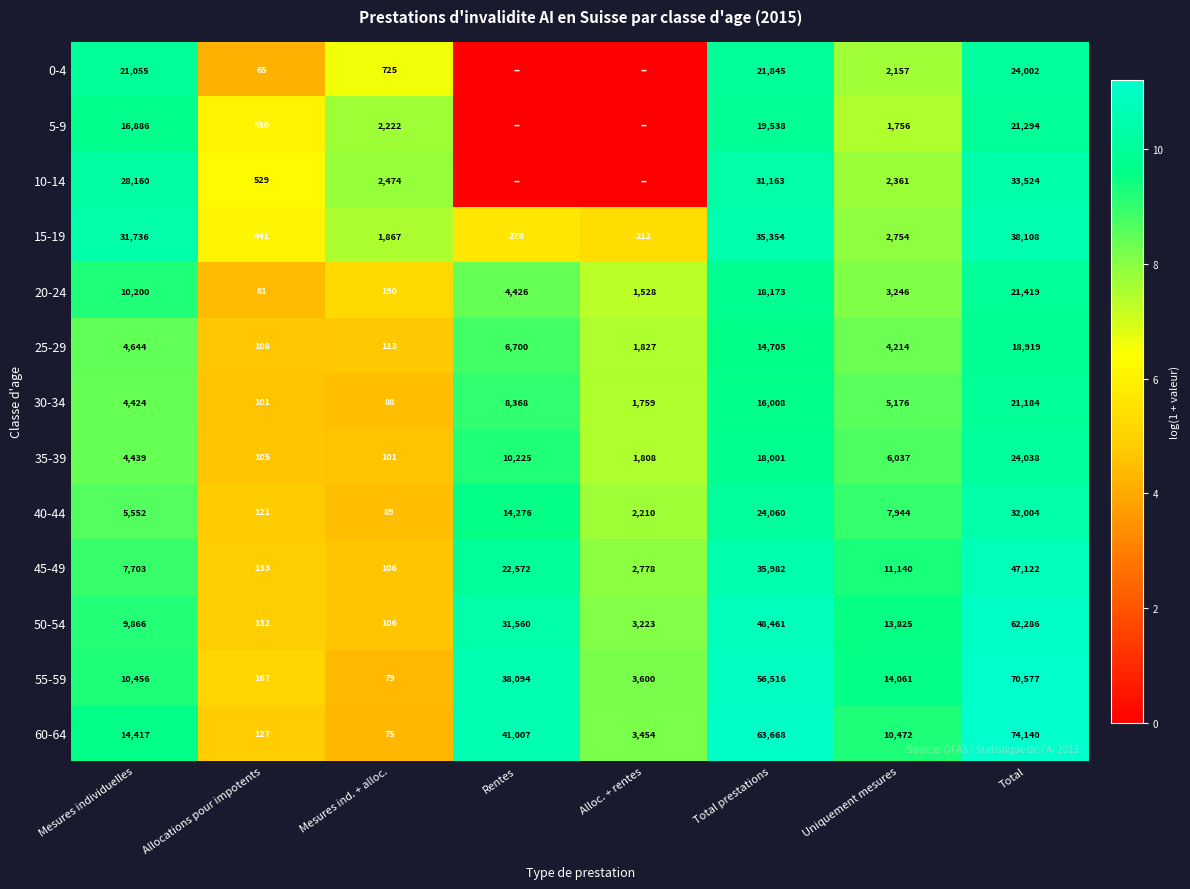

At which label is 55-59 closest to 35328?

Rentes